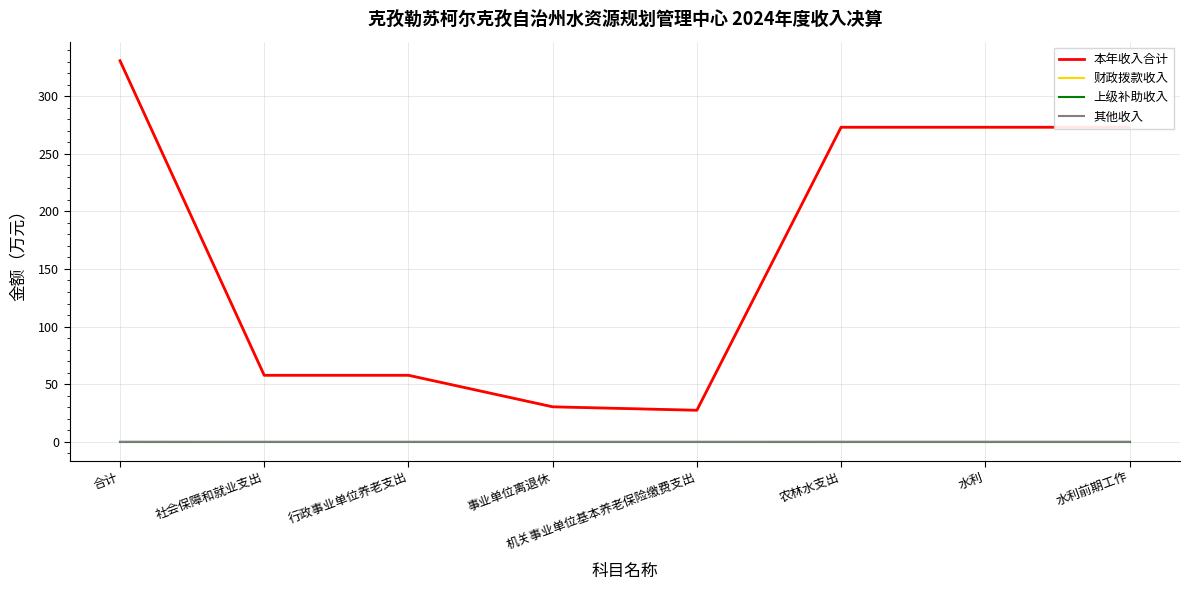

Which series changed the most between 合计 and 社会保障和就业支出?

本年收入合计